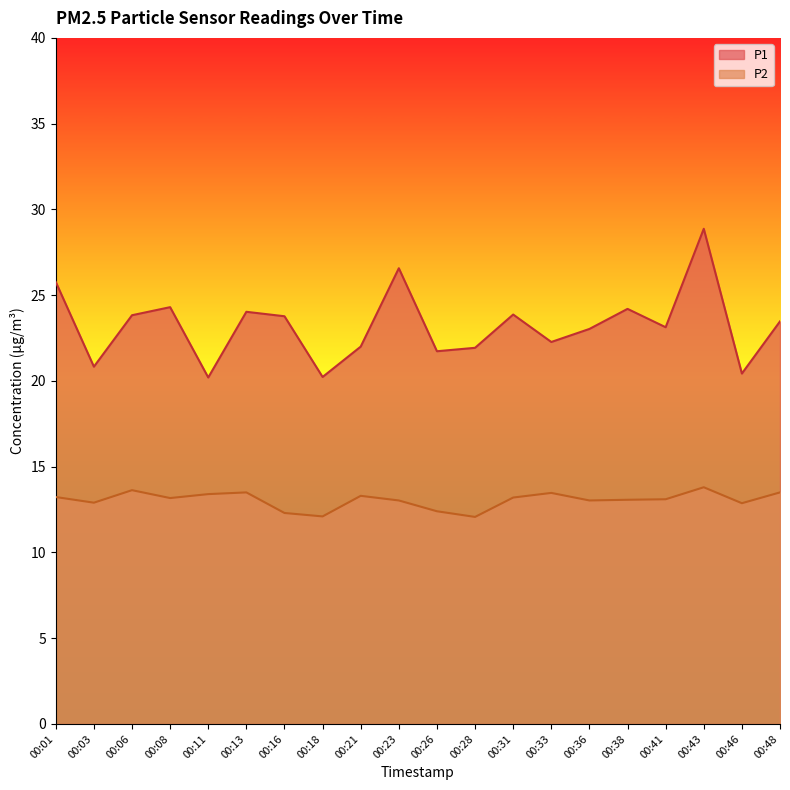

Where is the first local minimum for P2?

00:03